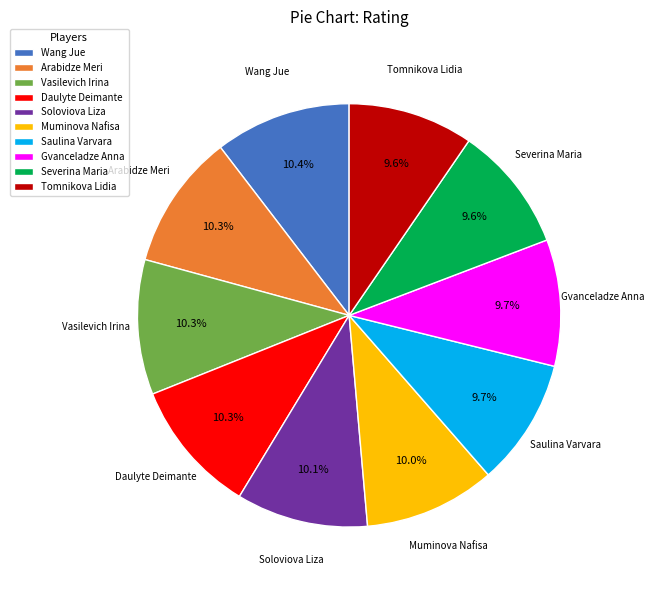

What is the ratio of the value at Muminova Nafisa to the value at Saulina Varvara?

1.0